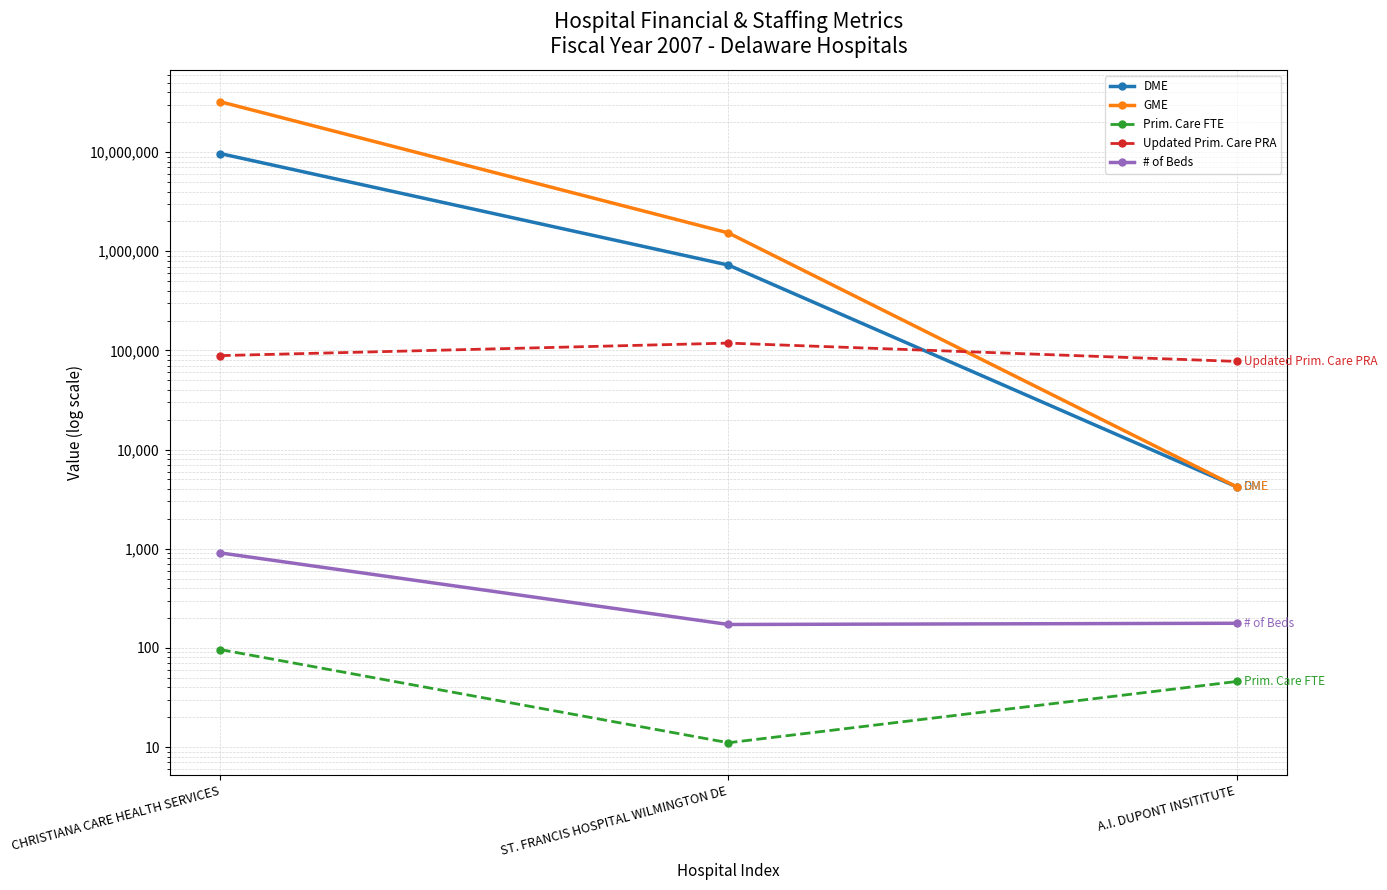

Which has a higher value, ST. FRANCIS HOSPITAL WILMINGTON DE or A.I. DUPONT INSITITUTE?

ST. FRANCIS HOSPITAL WILMINGTON DE